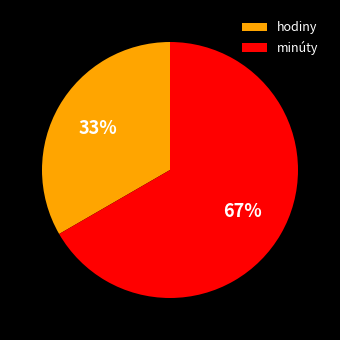

Is the sum of hodiny and minúty greater than half?

Yes